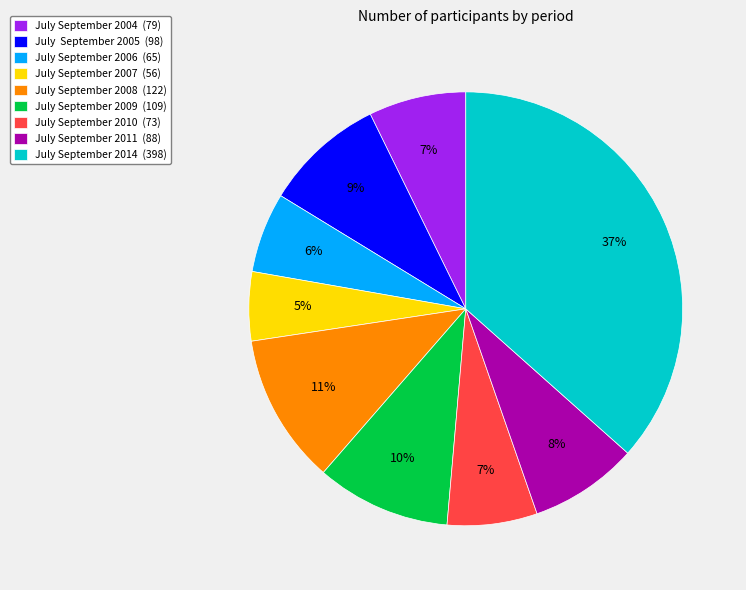

Which has a higher value, July September 2011 or July September 2014?

July September 2014